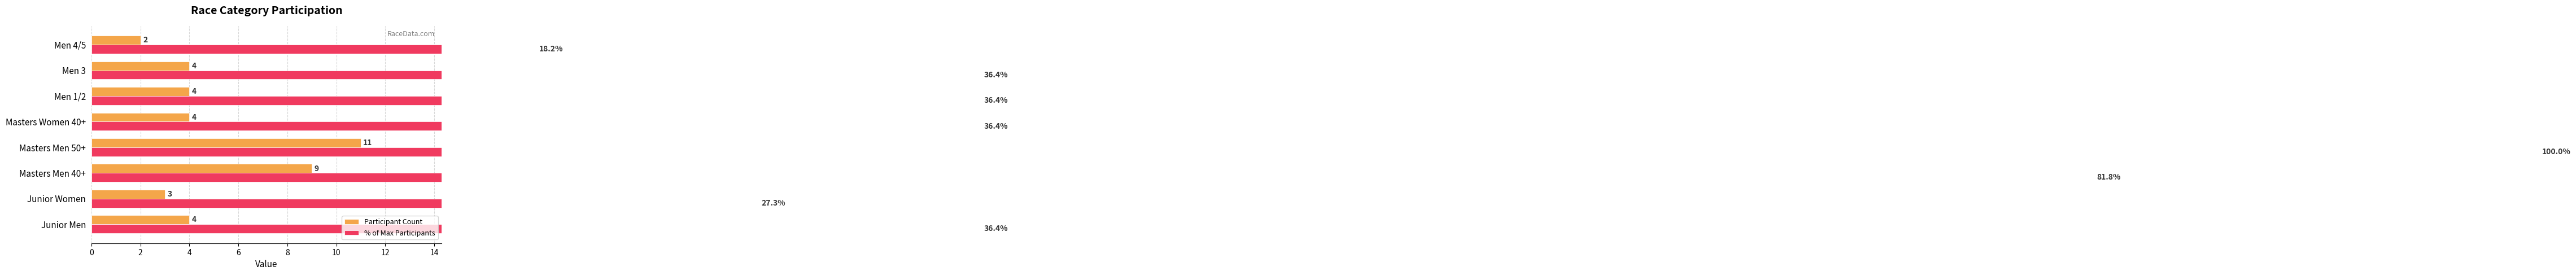

At how many categories does at least one series exceed 34?

6